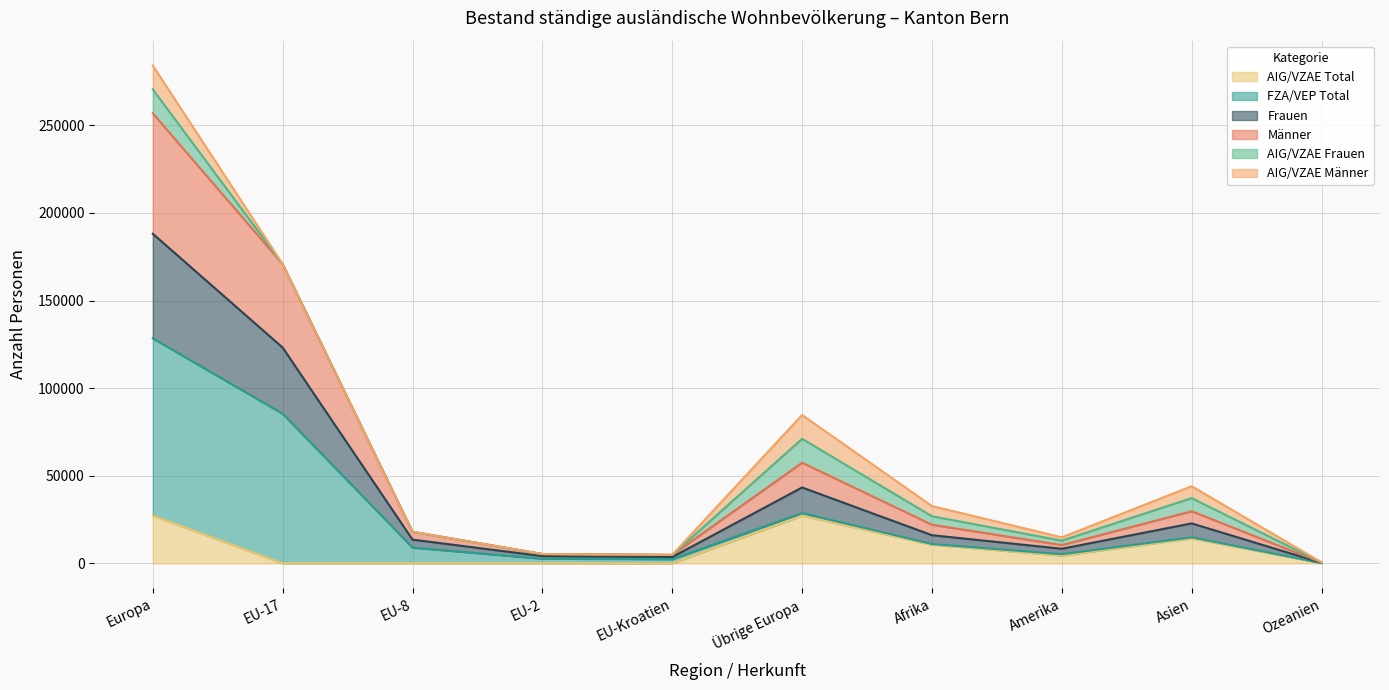

What is the highest value of the AIG/VZAE Total series?

27276